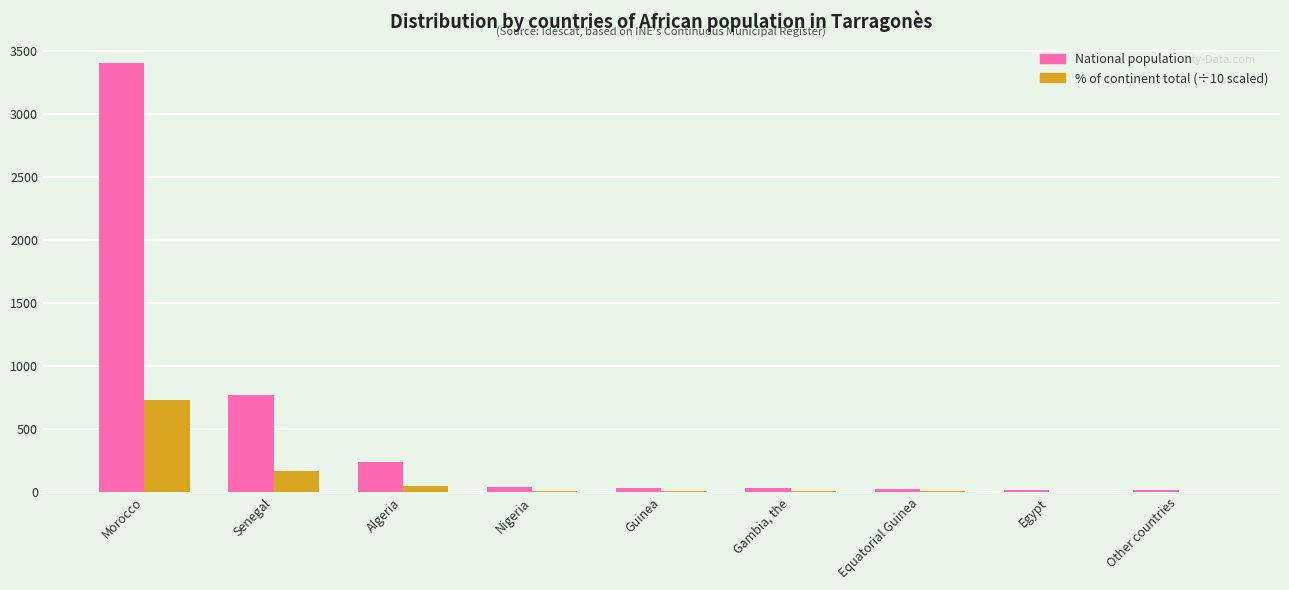

Which category has the highest value across all series?

Morocco